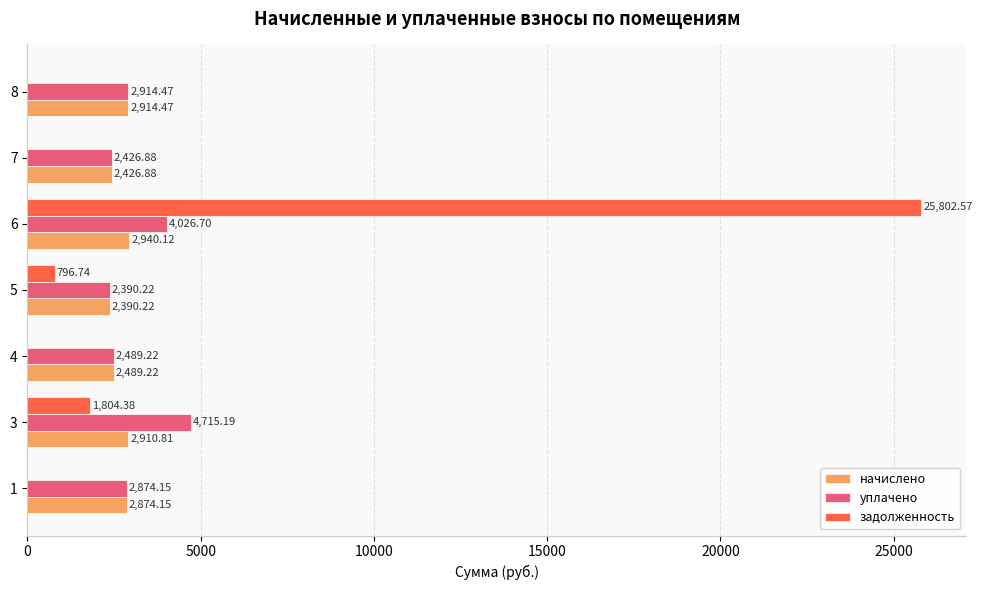

Which series has the largest total across all categories?

задолженность